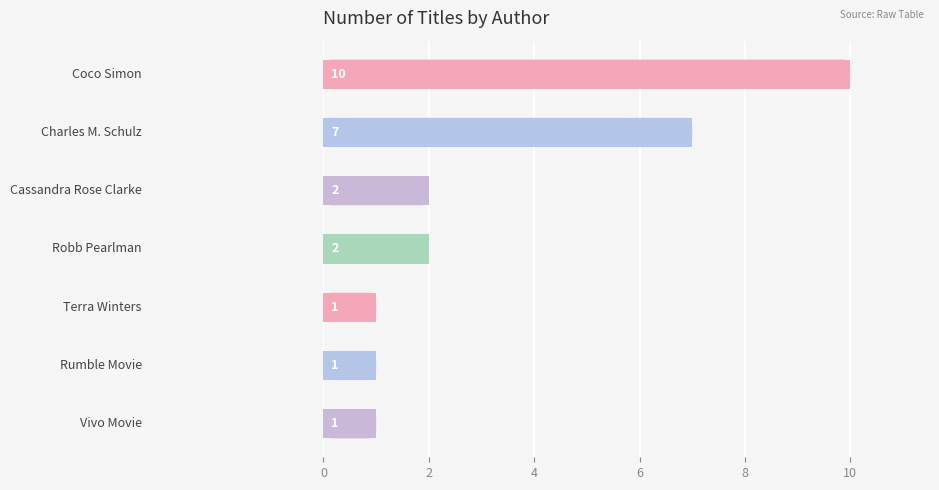

What is the value of the 4th bar from the top?

2